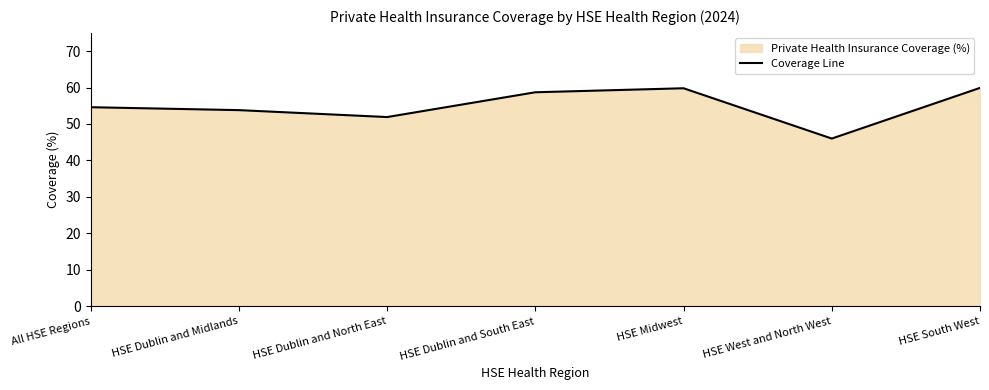

Which label corresponds to the largest value in the chart?

HSE South West